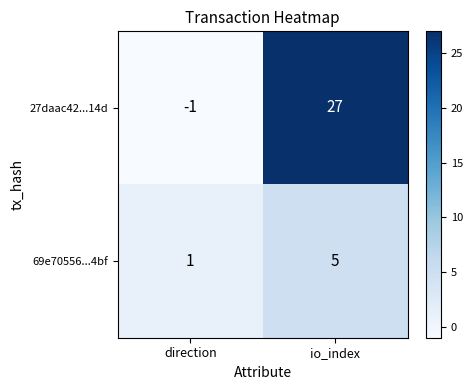

Count the number of categories in the chart.

2